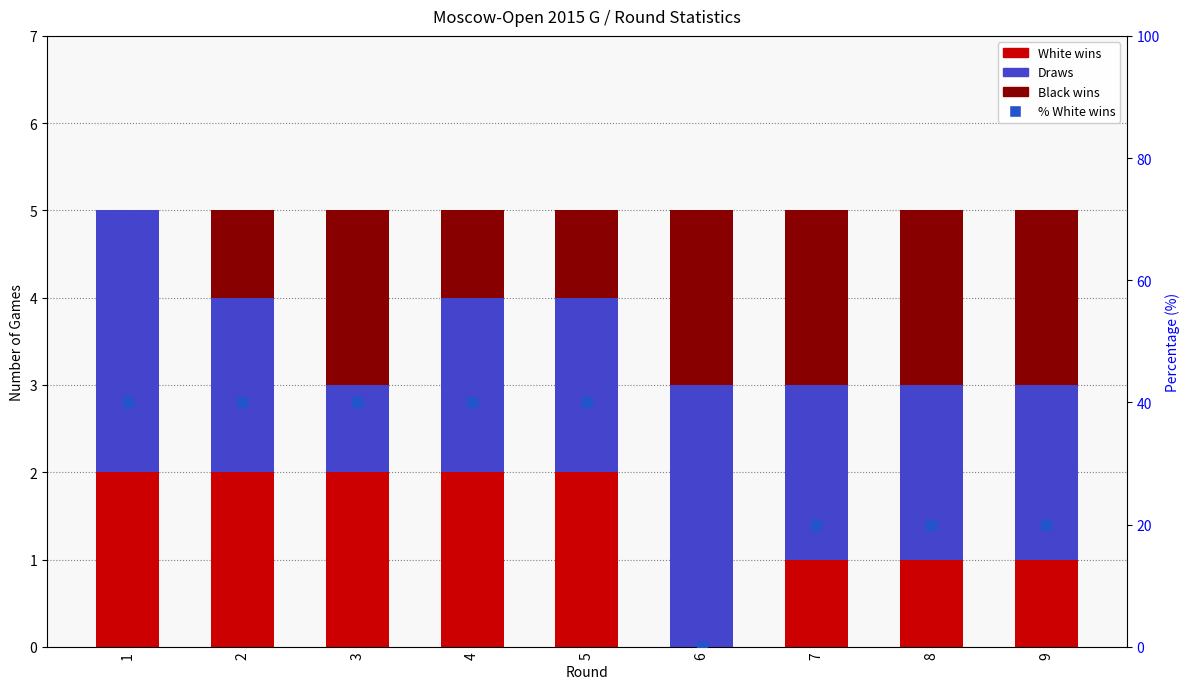

What is the sum of all White wins values?

13